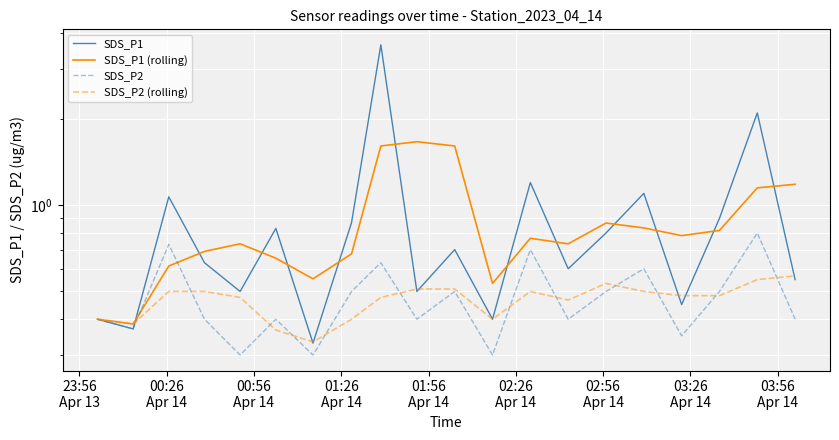

Reading right to left, what are all the values shown in this chart?

SDS_P1: 0.6	2.1	0.9	0.5	1.1	0.8	0.6	1.2	0.4	0.7	0.5	3.6	0.9	0.3	0.8	0.5	0.6	1.1	0.4	0.4
SDS_P1 (rolling): 1.2	1.2	0.8	0.8	0.8	0.9	0.7	0.8	0.5	1.6	1.7	1.6	0.7	0.6	0.7	0.7	0.7	0.6	0.4	0.4
SDS_P2: 0.4	0.8	0.5	0.3	0.6	0.5	0.4	0.7	0.3	0.5	0.4	0.6	0.5	0.3	0.4	0.3	0.4	0.7	0.4	0.4
SDS_P2 (rolling): 0.6	0.5	0.5	0.5	0.5	0.5	0.5	0.5	0.4	0.5	0.5	0.5	0.4	0.3	0.4	0.5	0.5	0.5	0.4	0.4